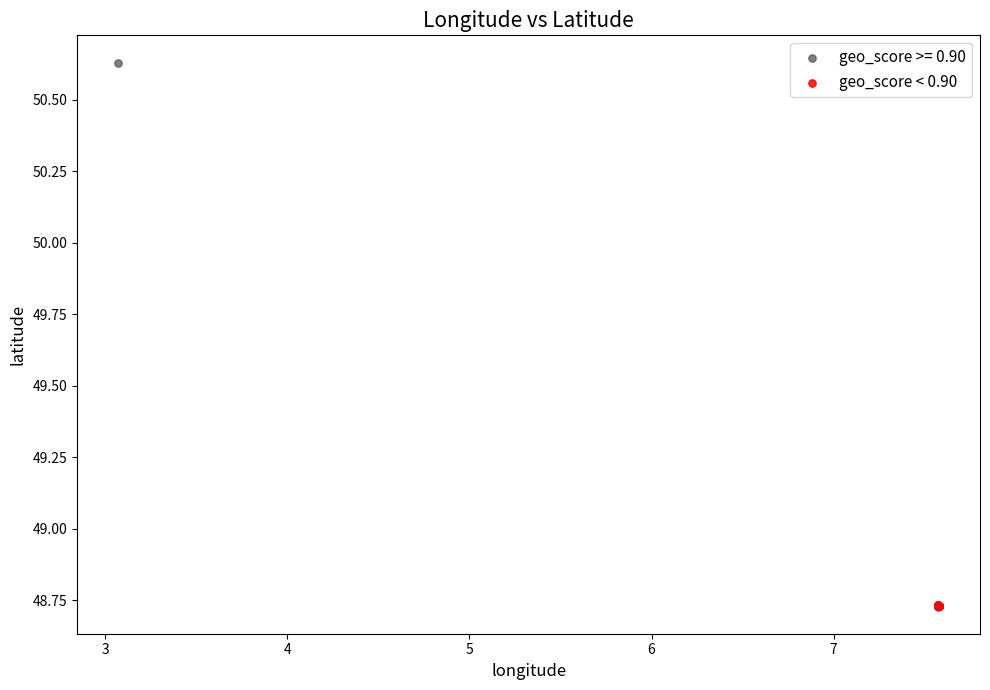

Which series has the widest spread of Y values?

geo_score >= 0.90